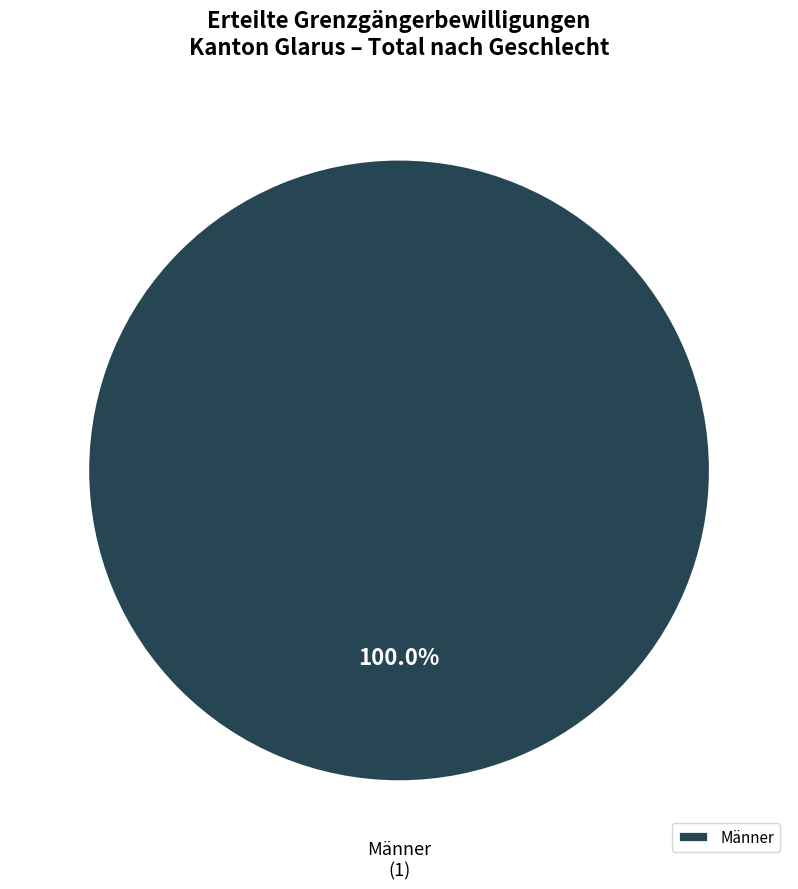

How many slices are in this pie chart?

1